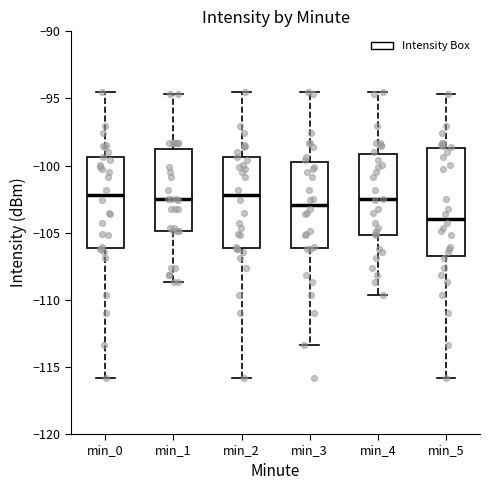

Reading left to right, read every box against the y-axis: the position of its median line, the range the box covers, and the ends of its whiskers. The values are not printed on the chart, so give them approximately, as read against the axis.

min_0: median -102.0, box -106.0 to -99.5, whiskers -116.0 to -94.5
min_1: median -102.5, box -105.0 to -99.0, whiskers -108.5 to -94.5
min_2: median -102.0, box -106.0 to -99.5, whiskers -116.0 to -94.5
min_3: median -103.0, box -106.0 to -99.5, whiskers -113.5 to -94.5
min_4: median -102.5, box -105.0 to -99.0, whiskers -109.5 to -94.5
min_5: median -104.0, box -106.5 to -98.5, whiskers -116.0 to -94.5